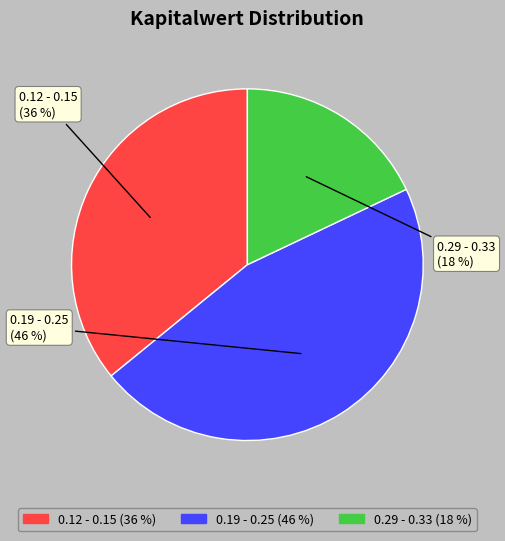

Is there any slice that represents more than half of the pie?

No